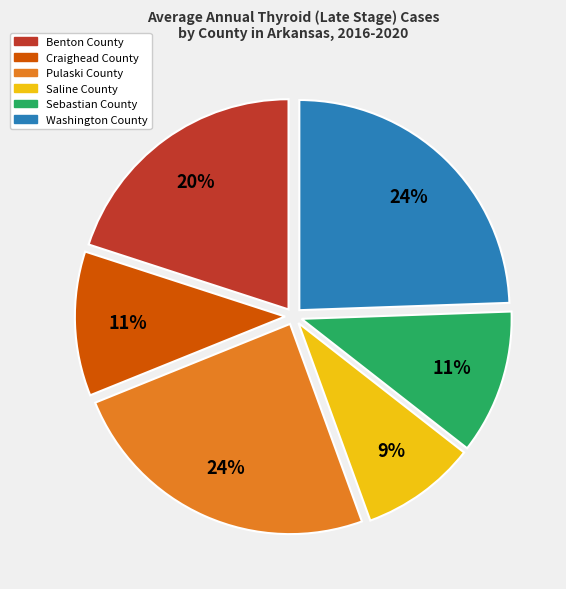

Is it true that Sebastian County is 11% of the pie?

True